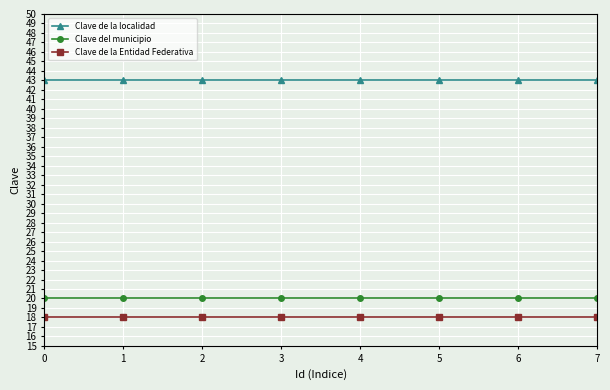

What is the sum of all Clave de la localidad values?

344